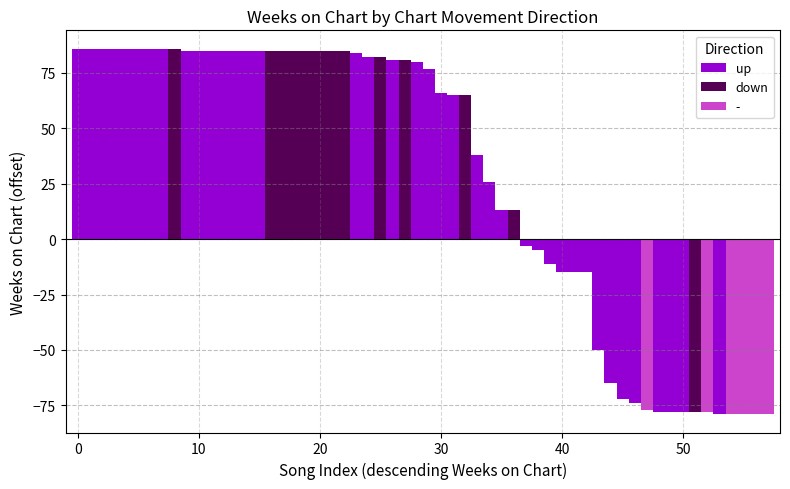

What is the difference between the up values at 0 and 50?

164